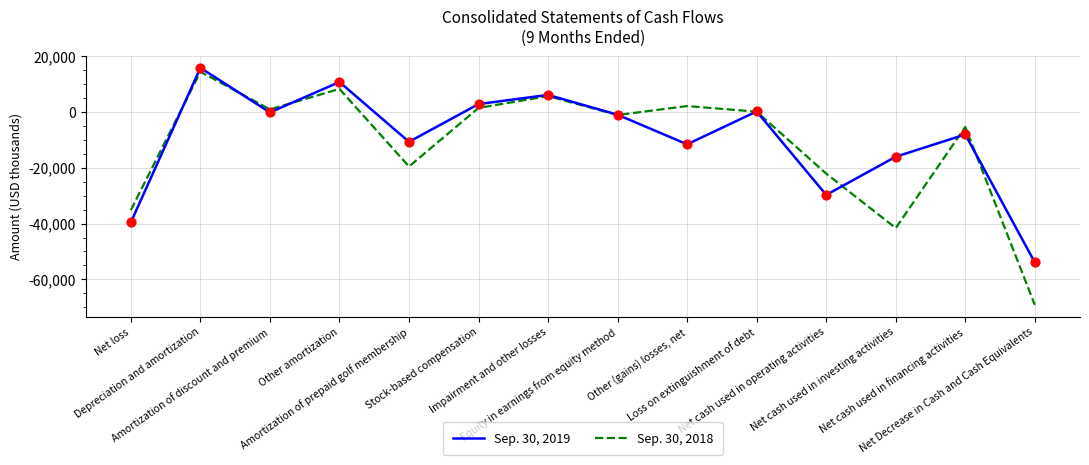

List the series in order of their peak value, lowest first.

Sep. 30, 2018, Sep. 30, 2019